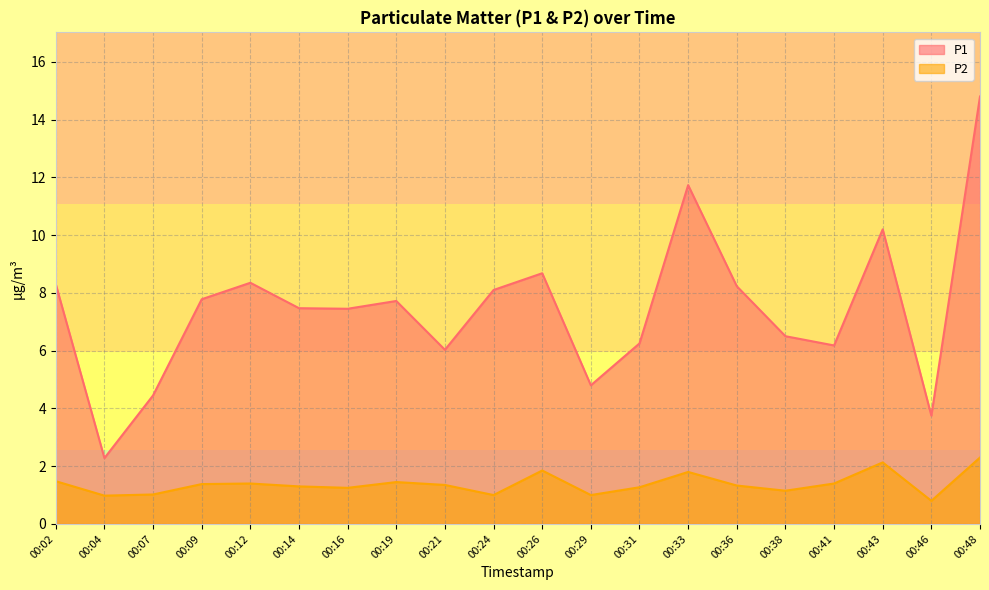

List the series in order of their peak value, highest first.

P1, P2